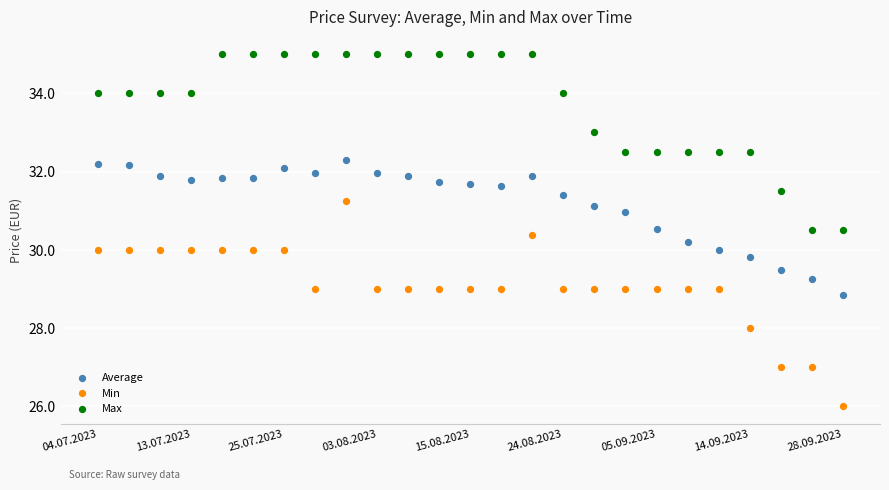

Which series contains the highest Y value?

Max